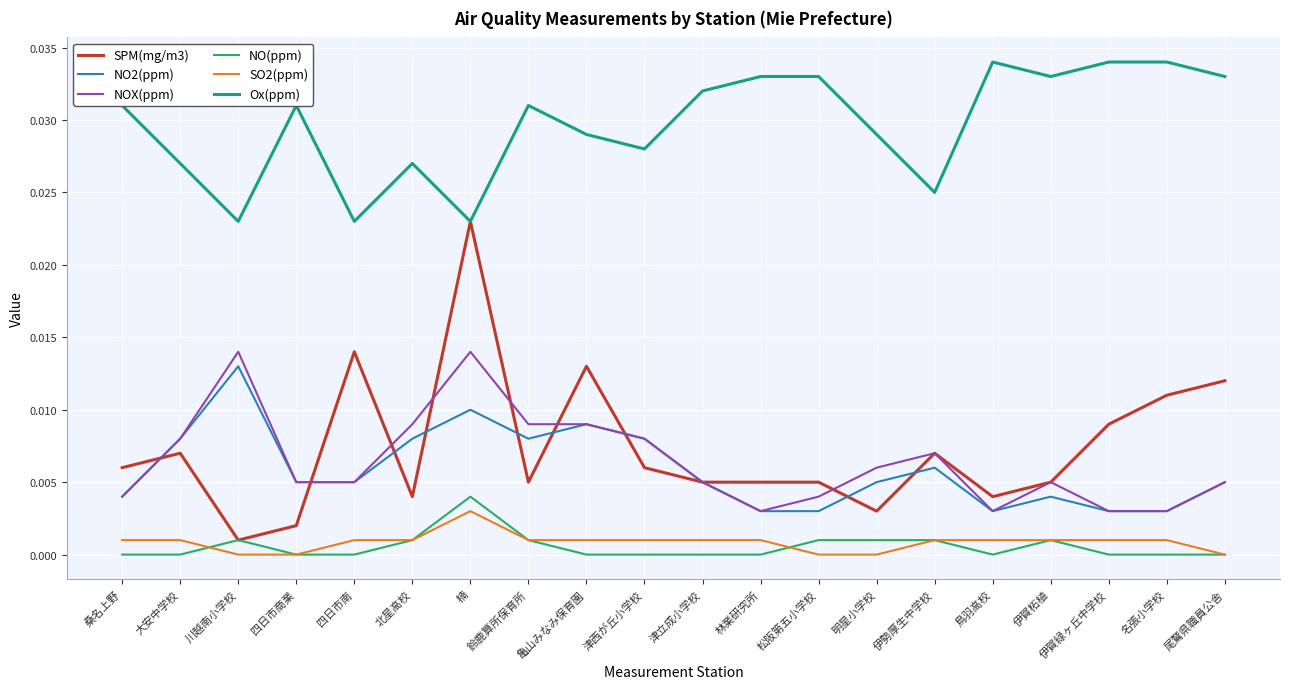

The value of Ox(ppm) at 楠 is 0.0. True or false?

True